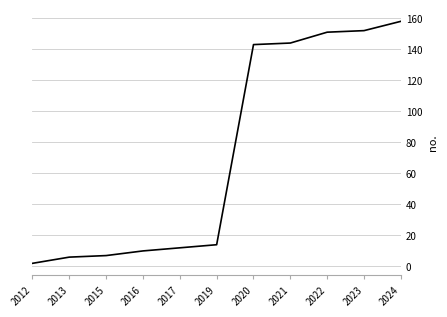

True or false: the data shows 250 at 2022.

False